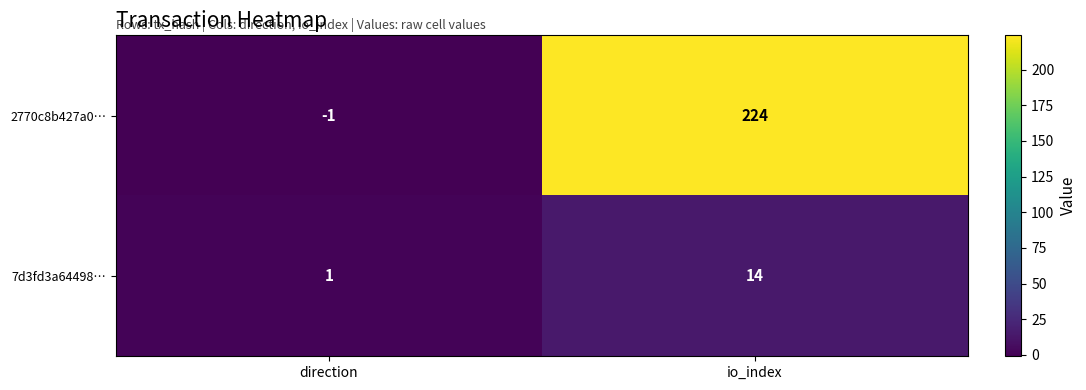

At which category does the chart reach its minimum across all series?

direction